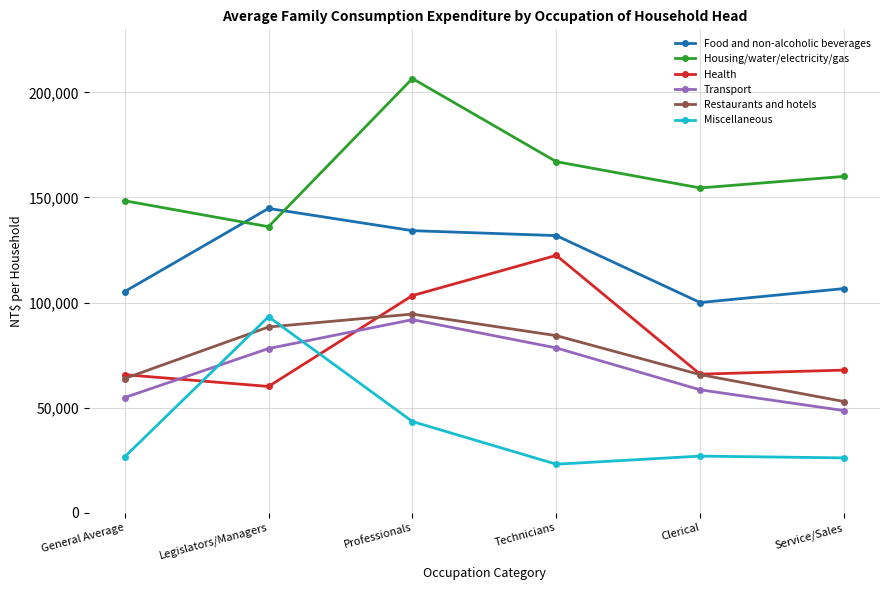

What are all the series names shown in the legend?

Food and non-alcoholic beverages, Housing/water/electricity/gas, Health, Transport, Restaurants and hotels, Miscellaneous